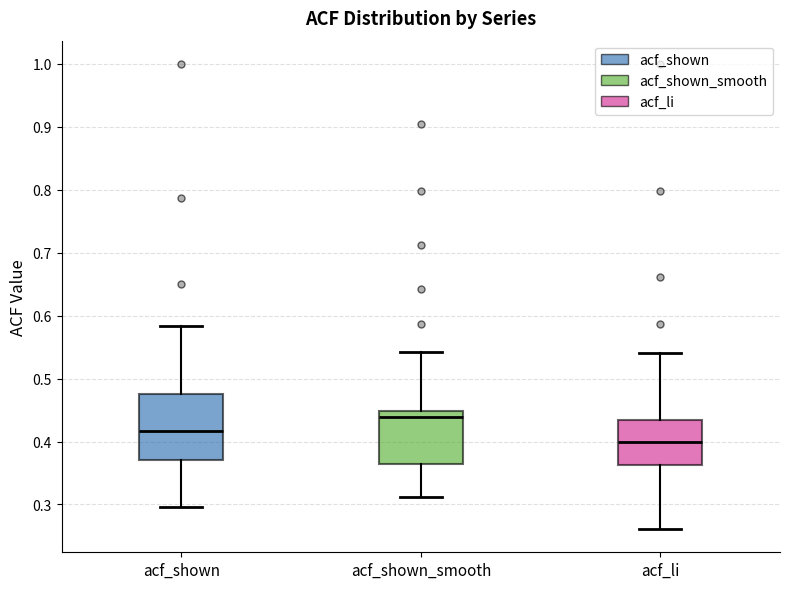

Reading left to right, transcribe this box plot: for each box, give where its median line is, the range the box spans, and where its two whiskers end, as read against the y-axis. The values are not printed on the chart, so give them approximately, as read against the axis.

acf_shown: median 0.42, box 0.37 to 0.48, whiskers 0.30 to 0.58
acf_shown_smooth: median 0.44, box 0.36 to 0.45, whiskers 0.31 to 0.54
acf_li: median 0.40, box 0.36 to 0.43, whiskers 0.26 to 0.54